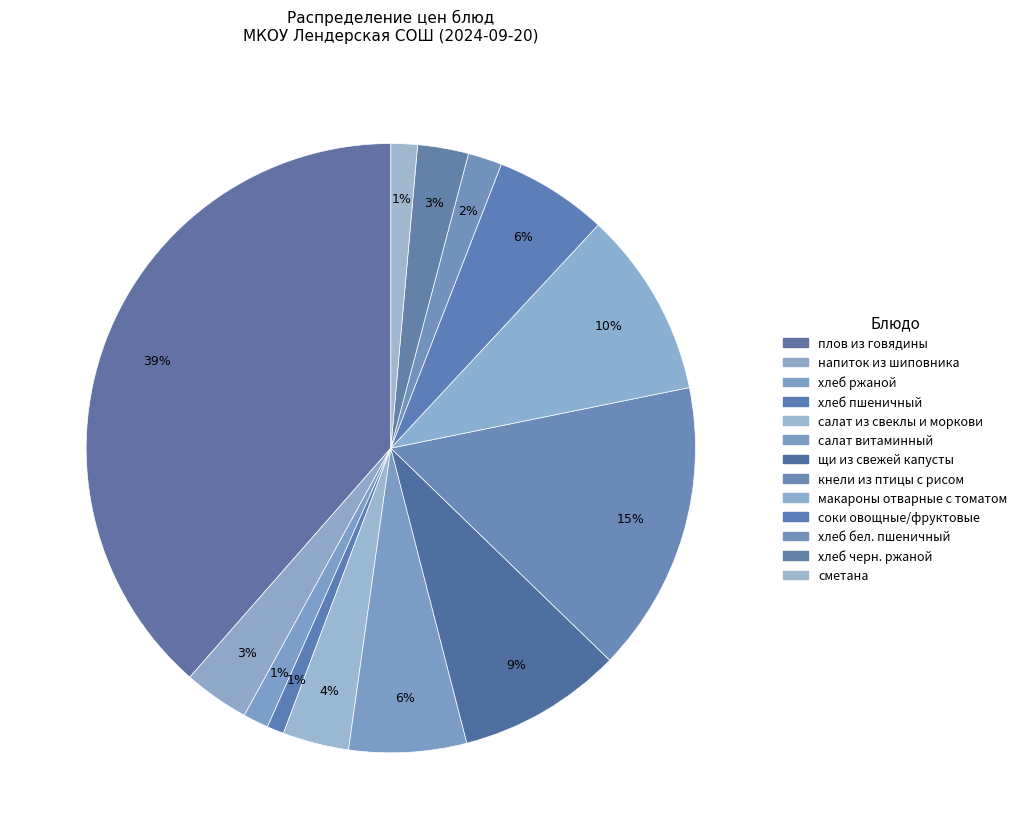

Is it true that хлеб черн. ржаной is 1% of the pie?

False